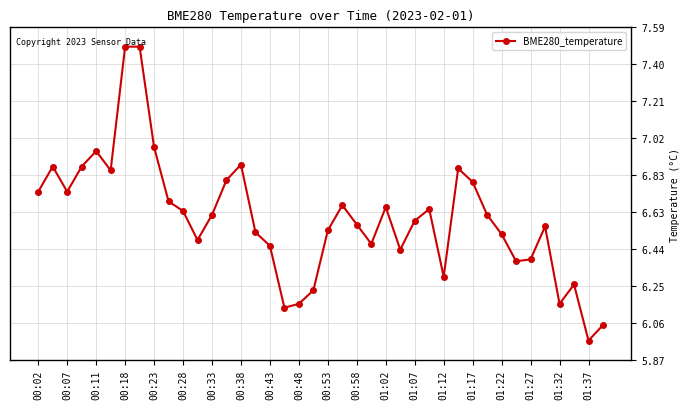

What is the maximum value shown in the chart?

7.5